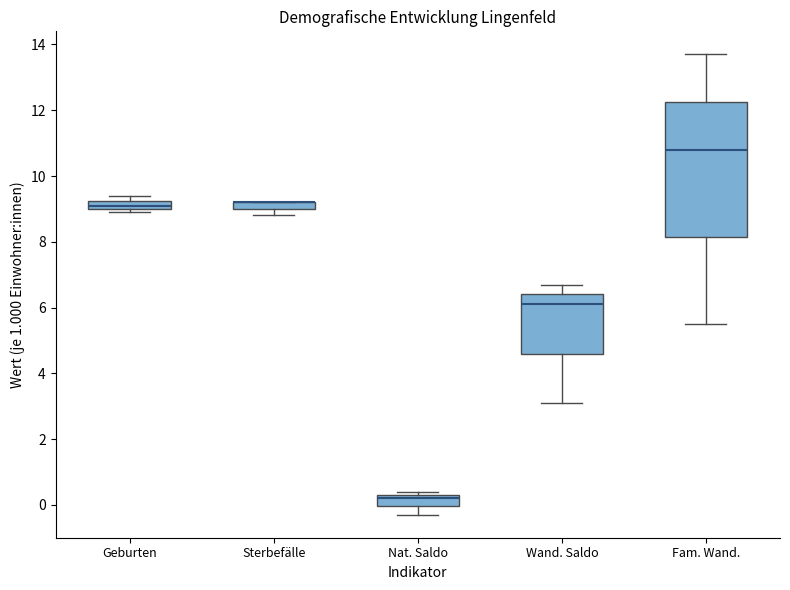

Comparing the boxes themselves (not the whiskers), which one is the tallest?

Fam. Wand.